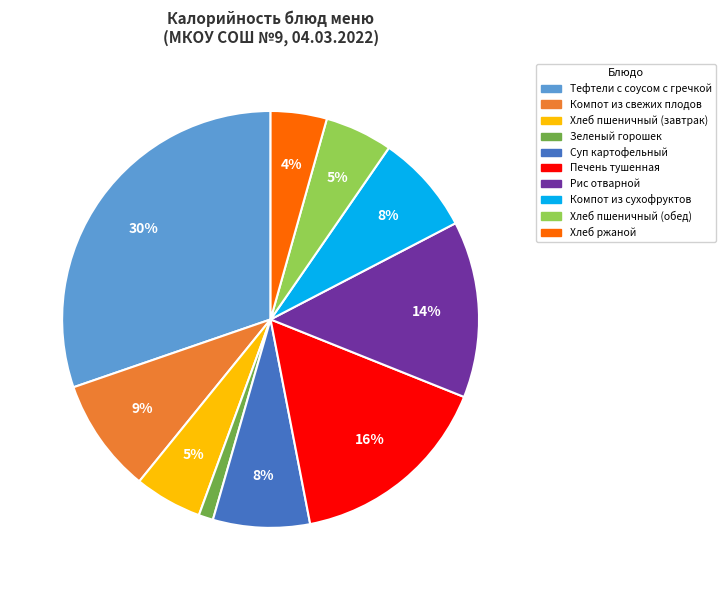

Is there any slice that represents more than half of the pie?

No